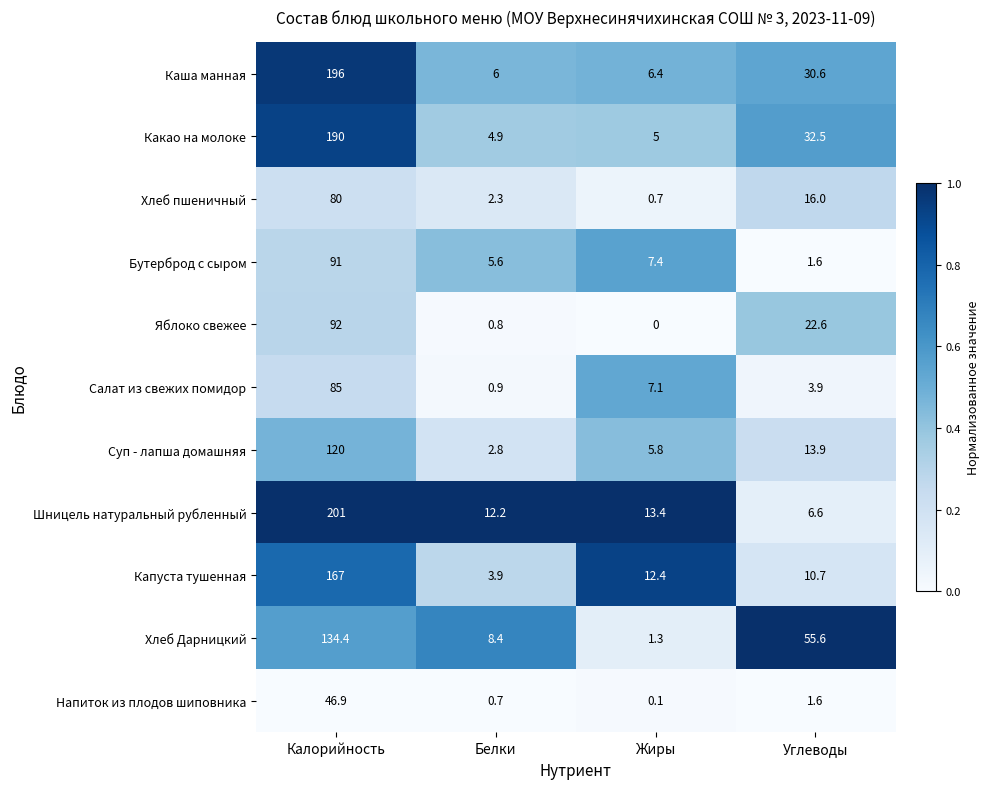

What is the sum of the Хлеб пшеничный values at Жиры and Белки?

3.0